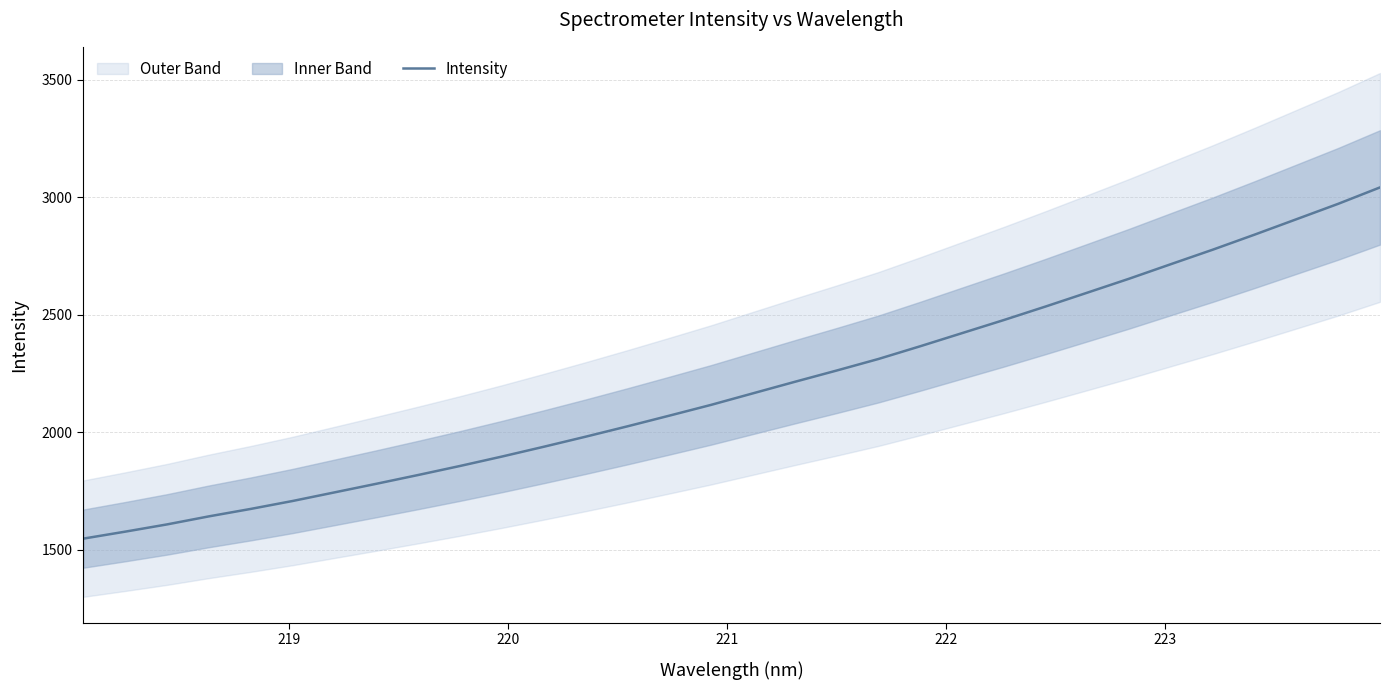

What is the maximum value for Intensity?

3041.1